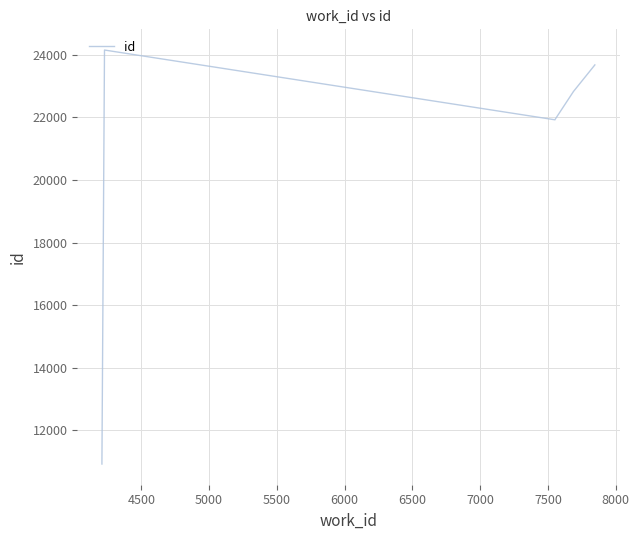

How many series are shown in this chart?

1